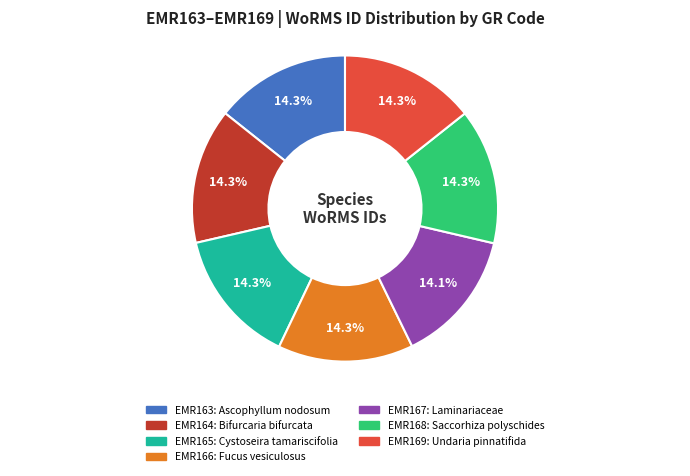

Count the number of slices in the pie.

7